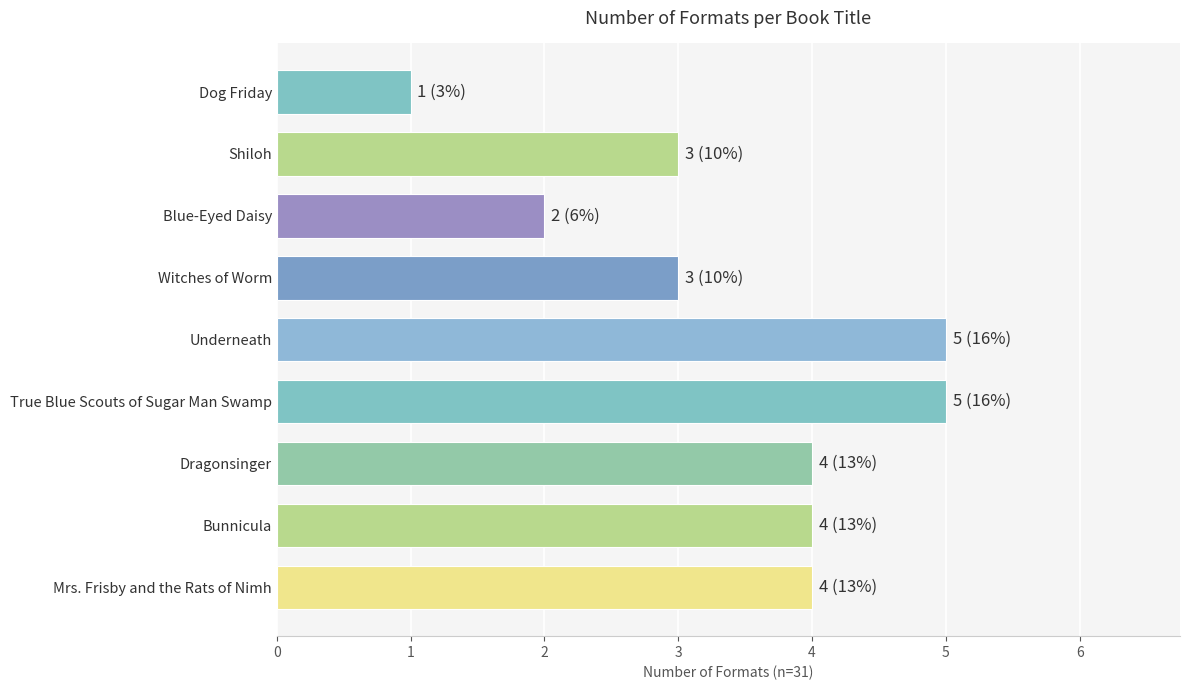

The chart shows a value of 1 at Dog Friday. True or false?

True